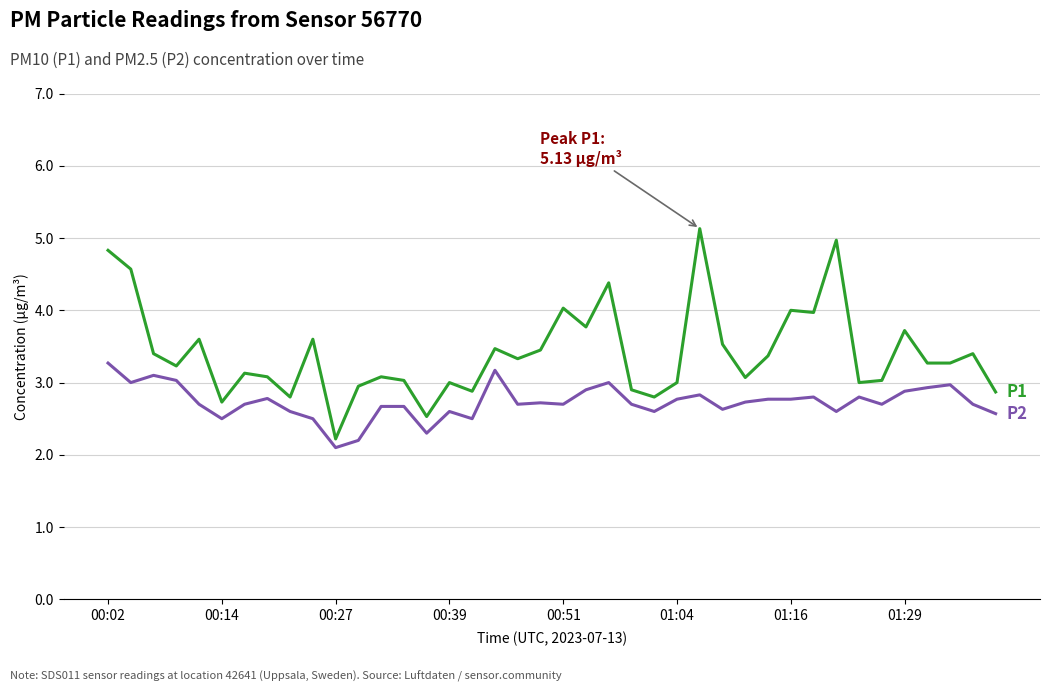

What is the greatest value displayed?

5.1